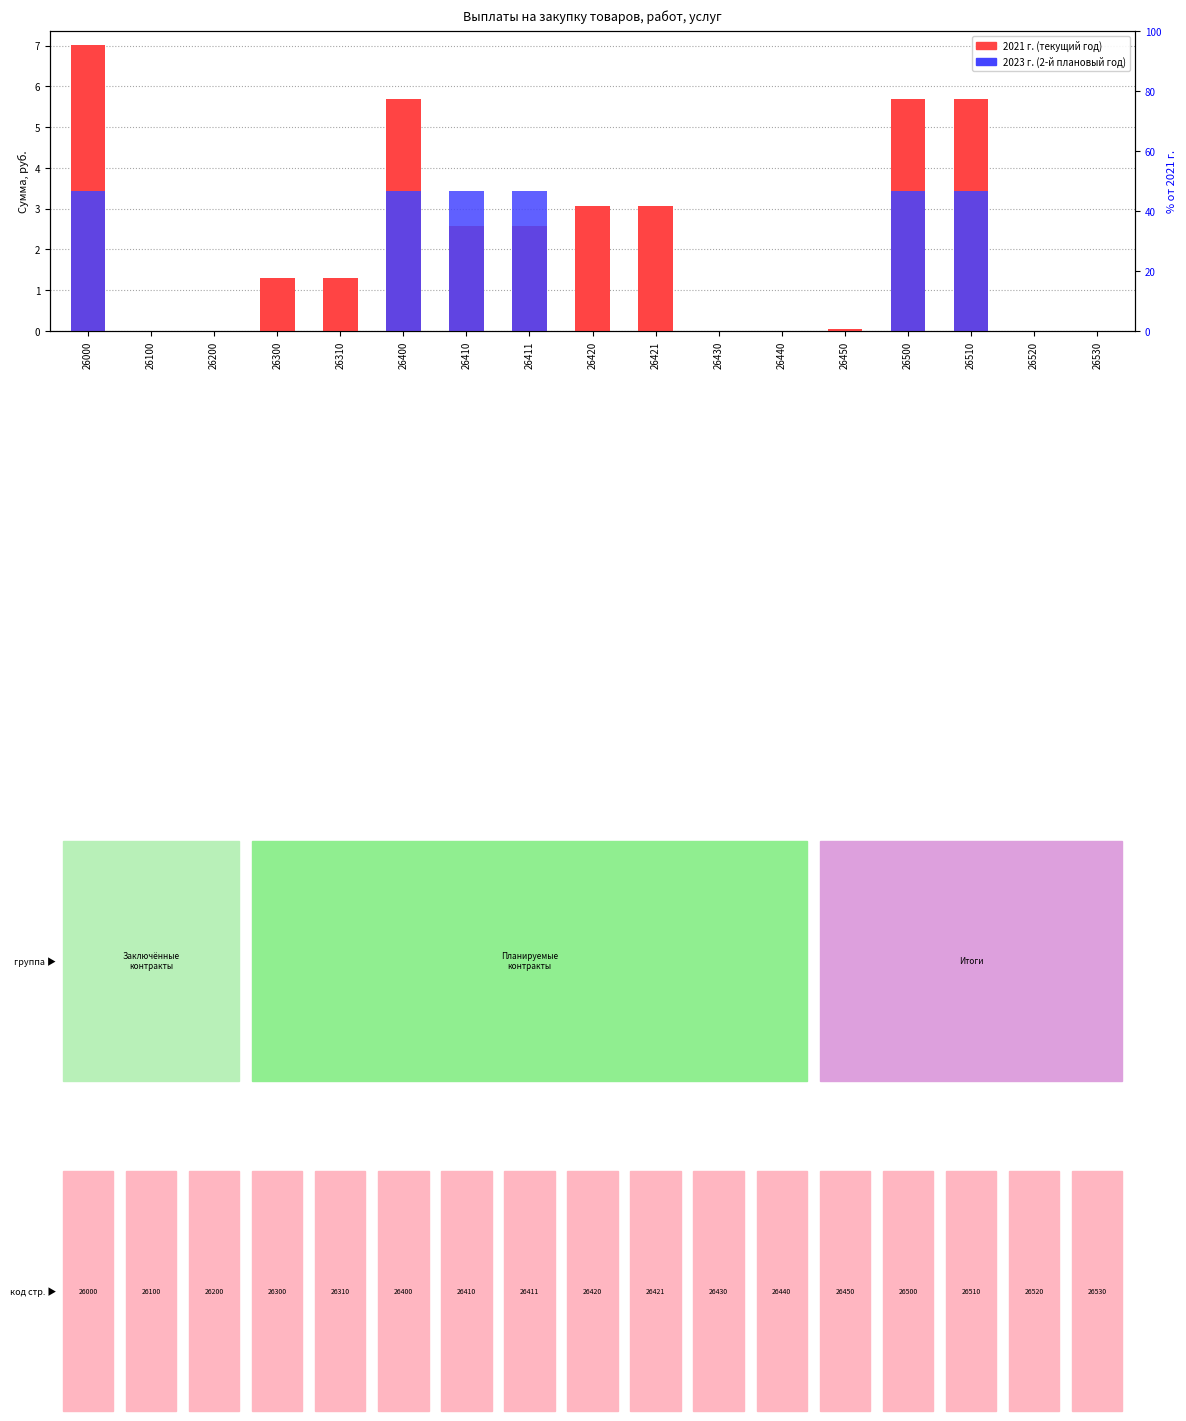

How many data points in 2021 г. (млн руб.) are above 1?

10